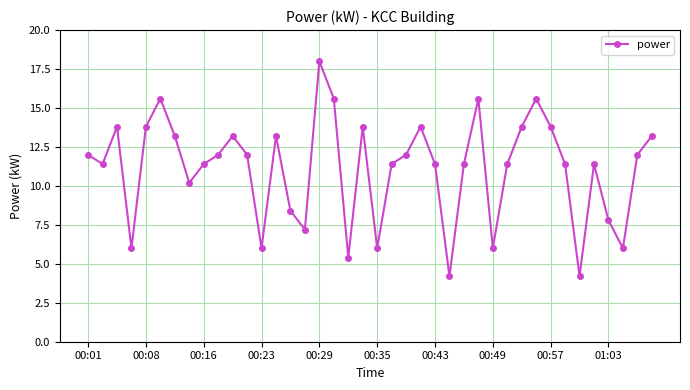

What is the value of the 15th point from the left?

8.4